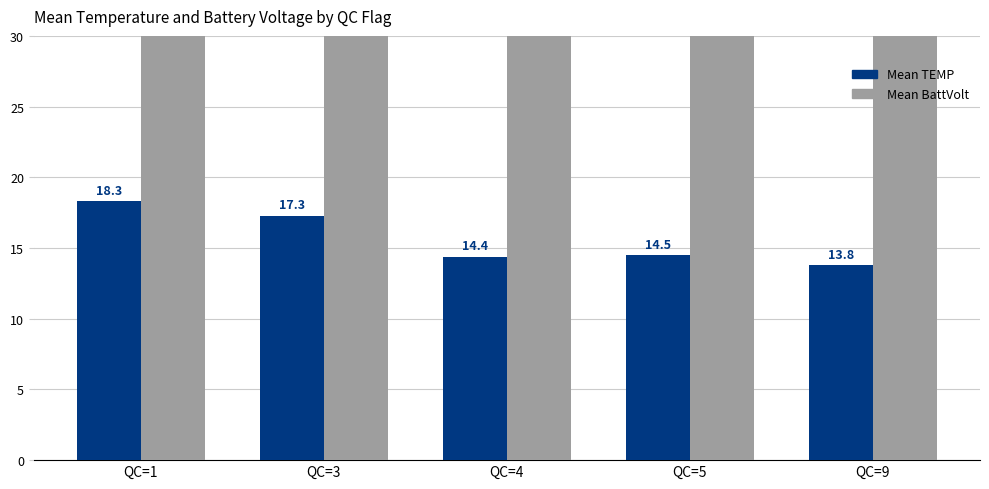

Which label corresponds to the largest value in the chart?

QC=1